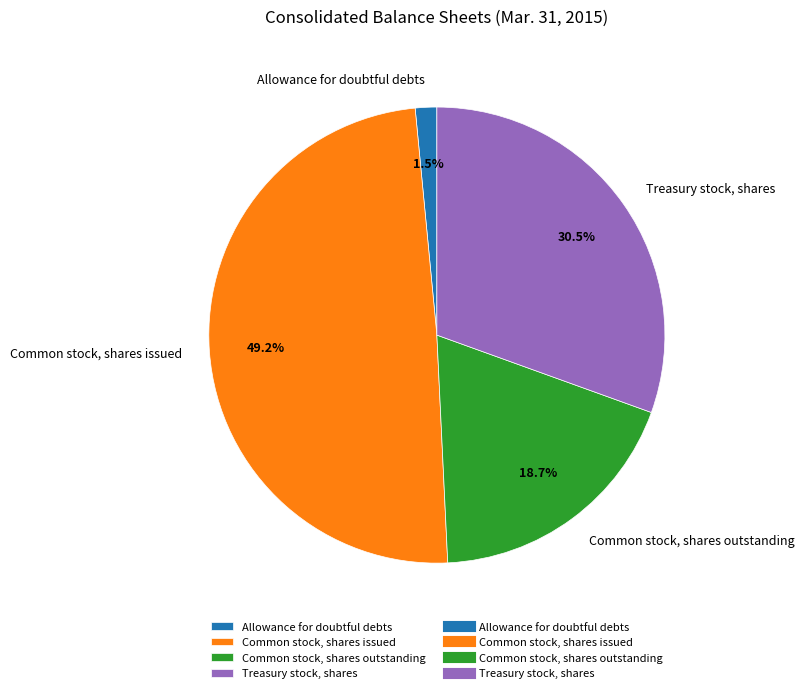

How many segments does this pie chart have?

4